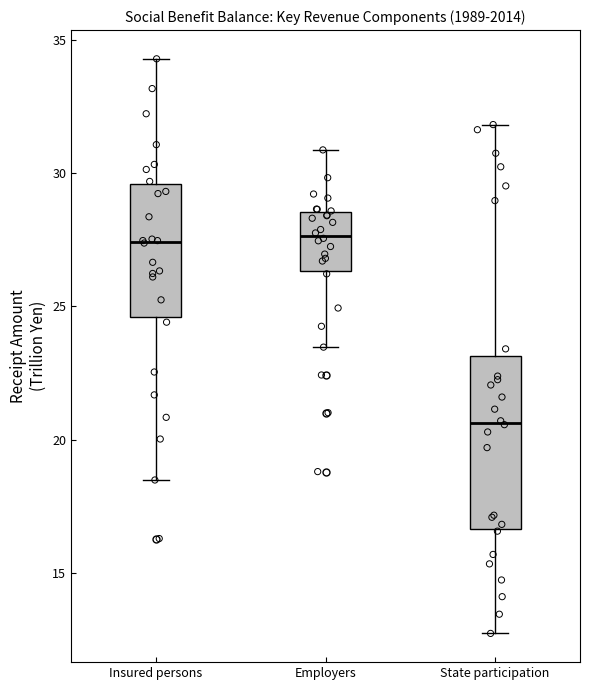

Where does the median line of the box for State participation sit on the y-axis? The values are not printed on the chart, so give them approximately, as read against the axis.

20.5